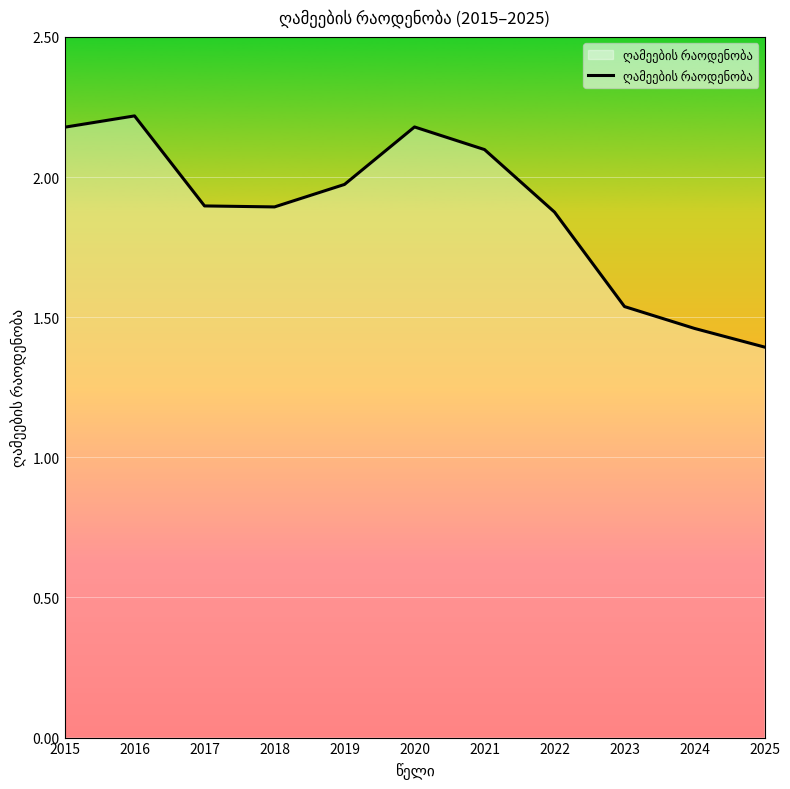

Approximately how many times larger is the value at 2016 compared to 2019?

1.1